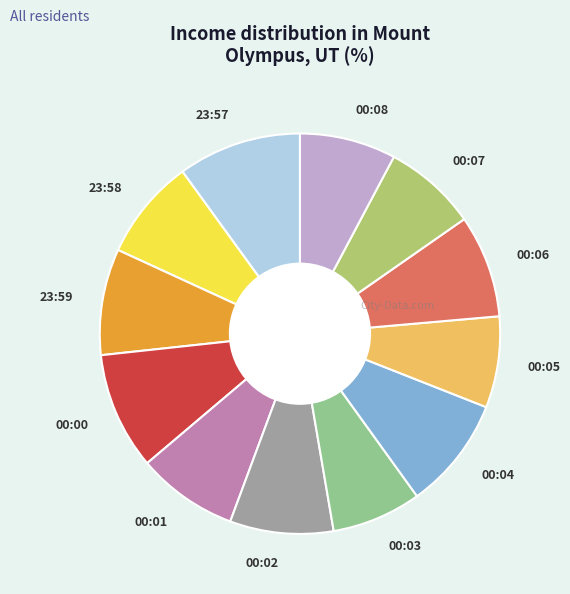

Count the number of slices in the pie.

12